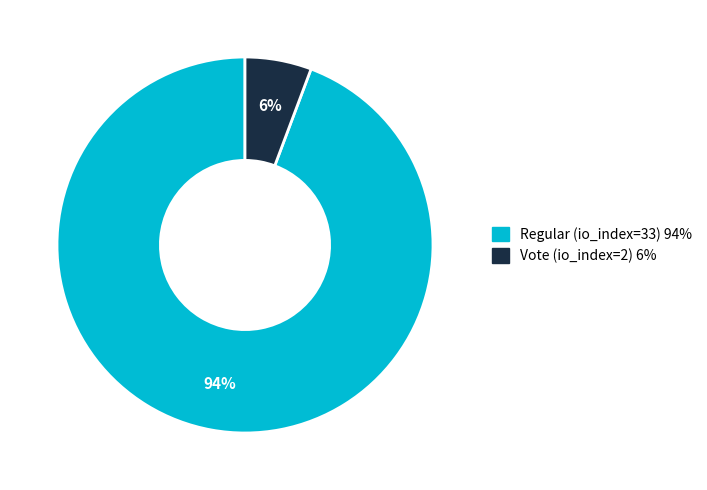

Is it true that Vote (io_index=2) is 6% of the pie?

True